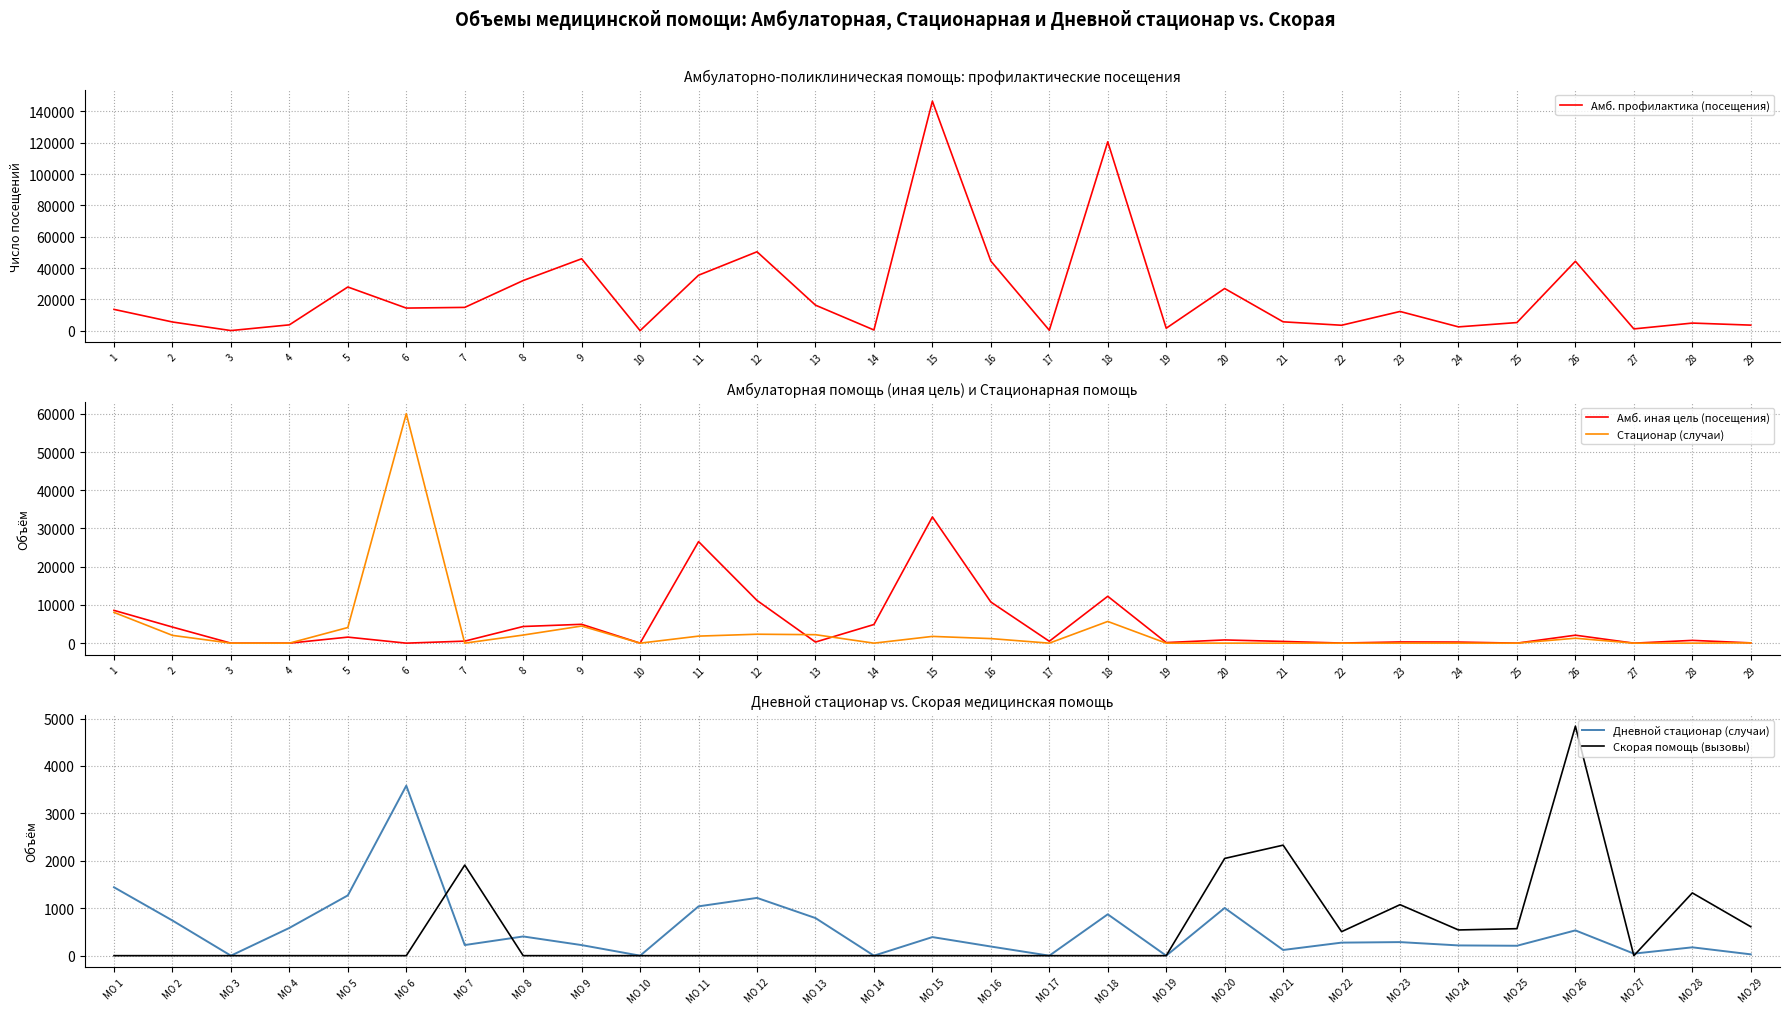

True or false: Стационар (случаи) has a value of 2949 at 13.

False